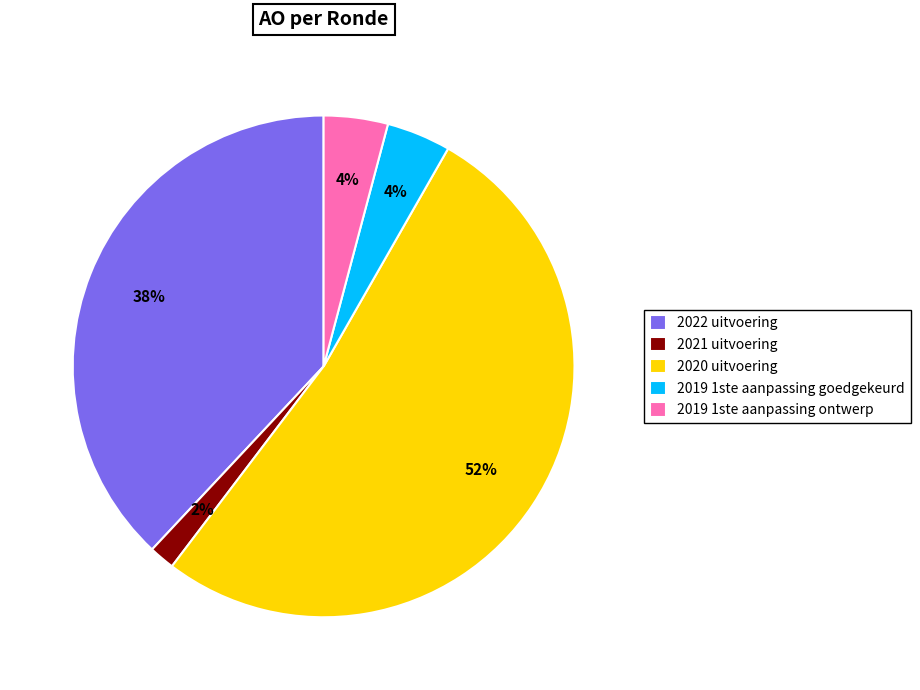

Does 2020 uitvoering represent more than half of the total?

Yes